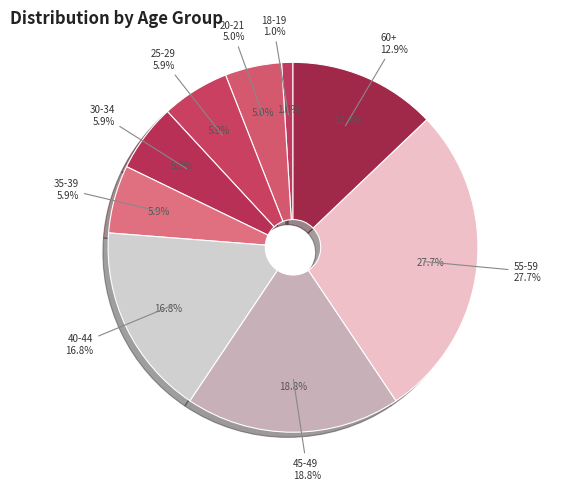

To the nearest percent, what portion does 25-29 represent?

6%